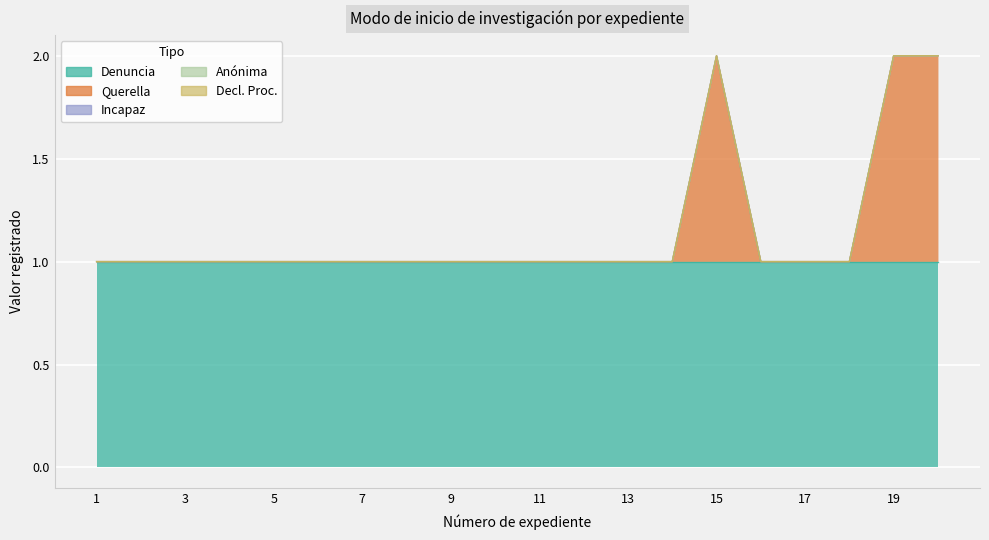

At 18, list the series in order from largest to smallest.

Denuncia, Querella, Incapaz, Anónima, Decl. Proc.